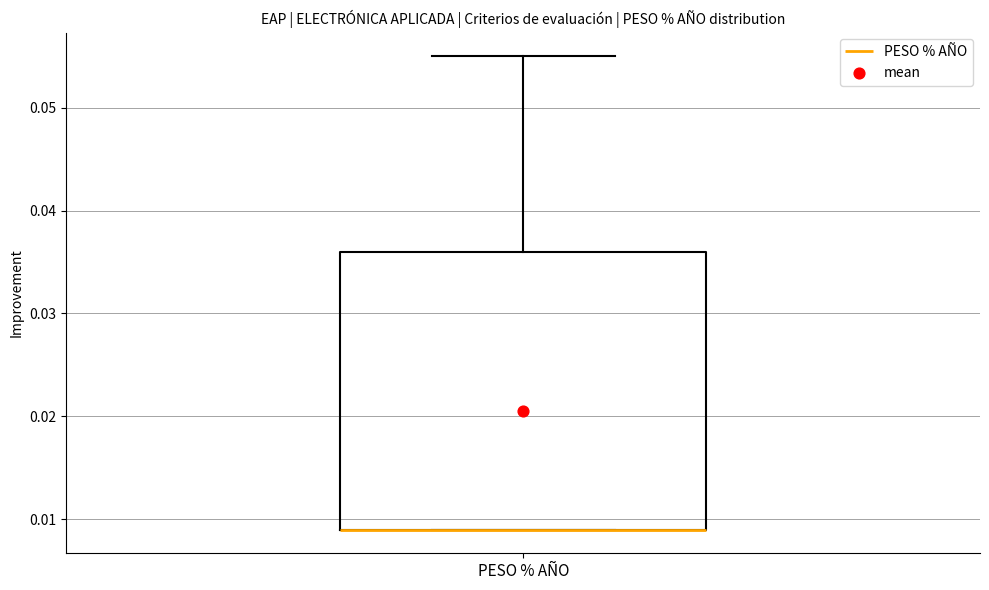

Read this box plot against the y-axis: the position of the median line, the range covered by the box, and the ends of both whiskers. The values are not printed on the chart, so give them approximately, as read against the axis.

median 0.009 (drawn on the box's lower edge), box 0.009 to 0.036, whiskers 0.009 to 0.055